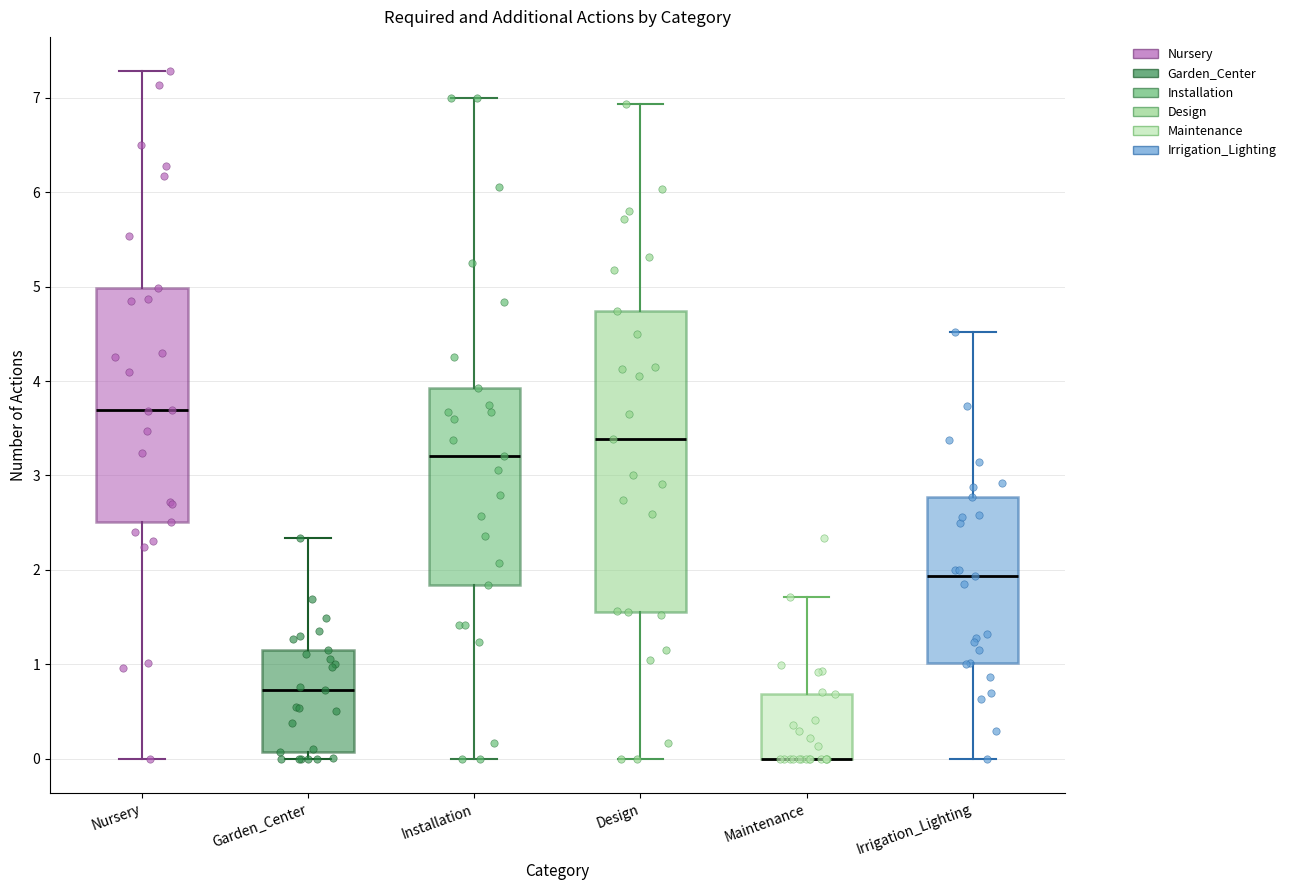

Where does the upper whisker of the box for Nursery end on the y-axis? The values are not printed on the chart, so give them approximately, as read against the axis.

7.3